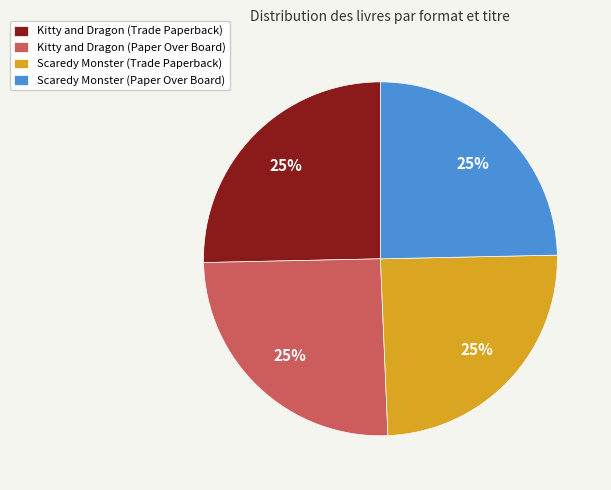

What is the ratio of the value at Scaredy Monster (Trade Paperback) to the value at Scaredy Monster (Paper Over Board)?

1.0